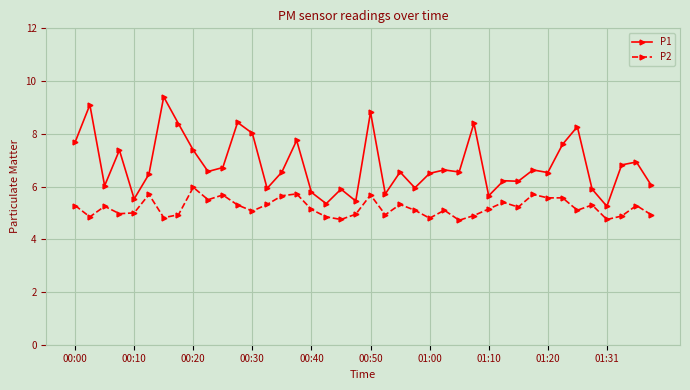

How many categories are shown in the chart?

40